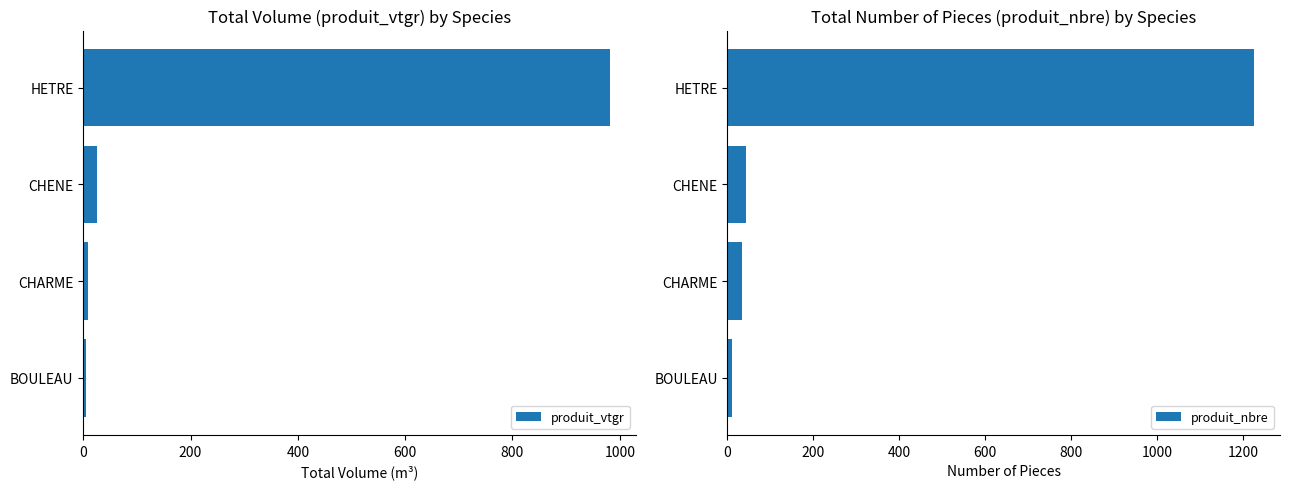

What is the difference between the produit_vtgr values at HETRE and CHENE?

954.5